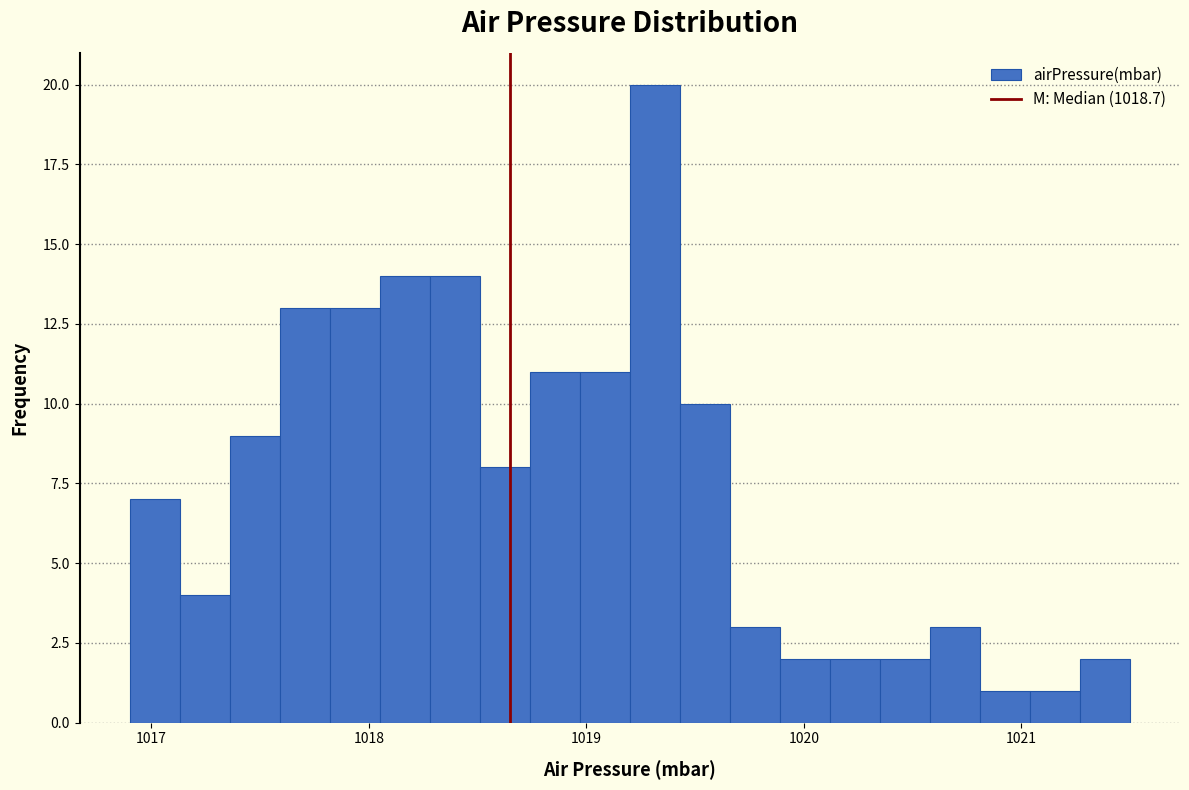

Read against the x-axis, roughly where is the centre of the tallest bar?

1019.3